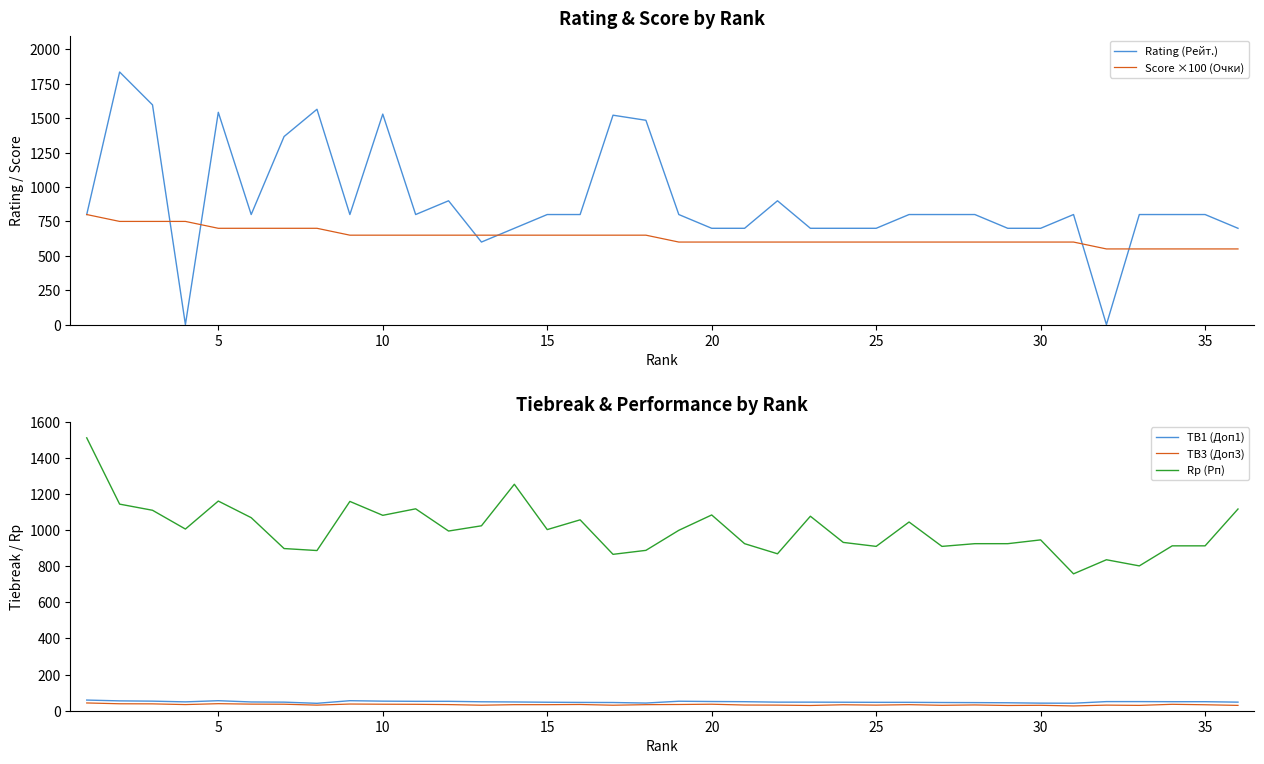

The value of TB3 (Доп3) at 15 is 33.5. True or false?

True